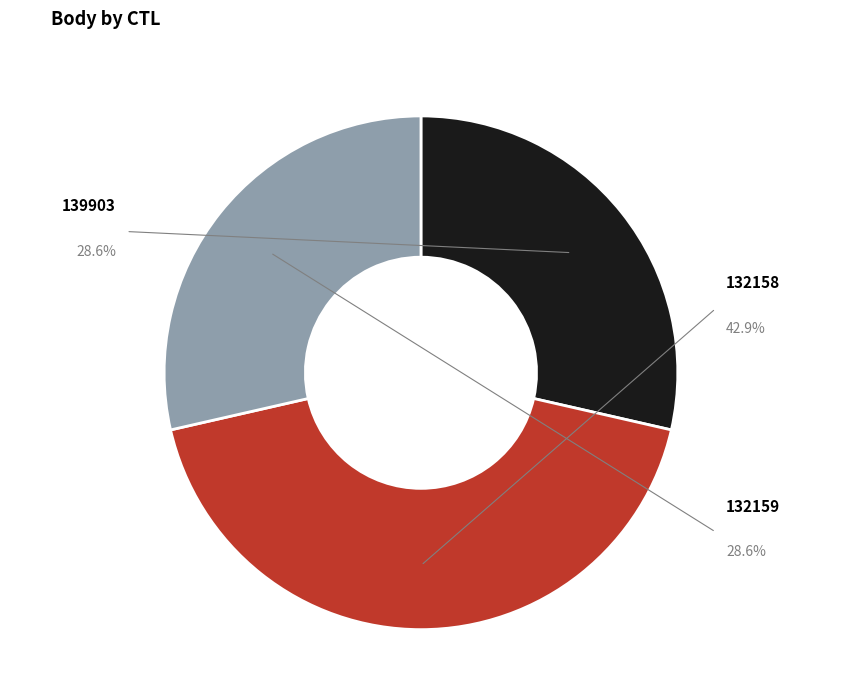

Which slice is the smallest?

139903